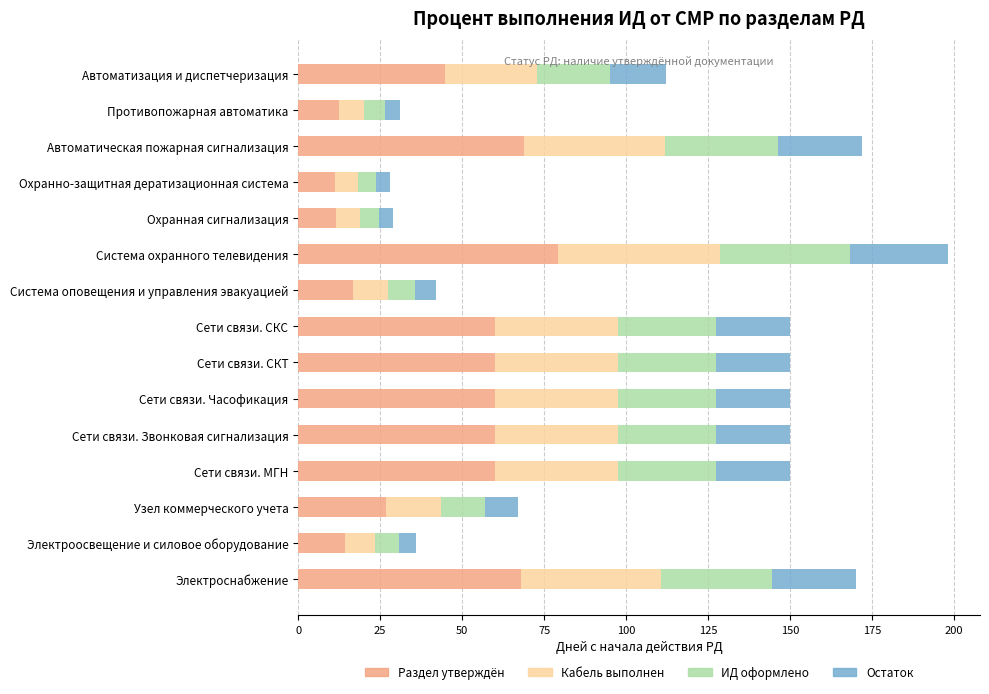

What is the total value across all series at Автоматизация и диспетчеризация?

112.0